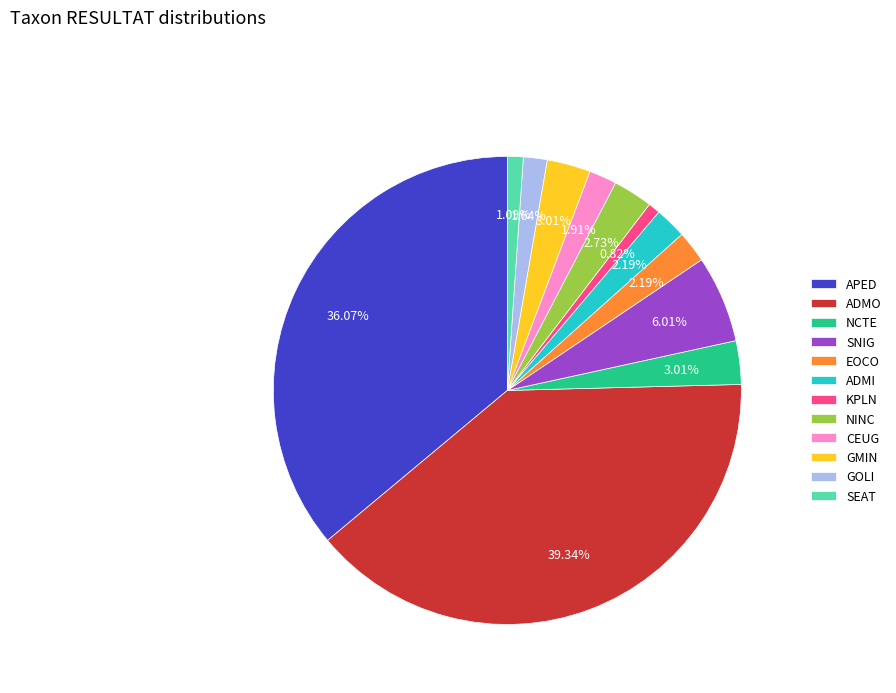

What percentage is NOT represented by ADMO?

60.7%